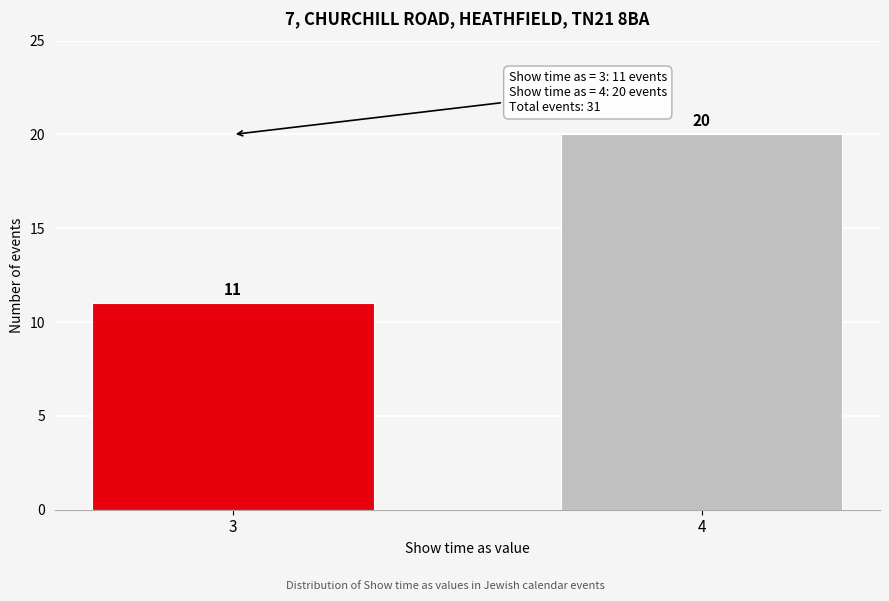

Reading left to right, extract all data points from this chart.

11	20